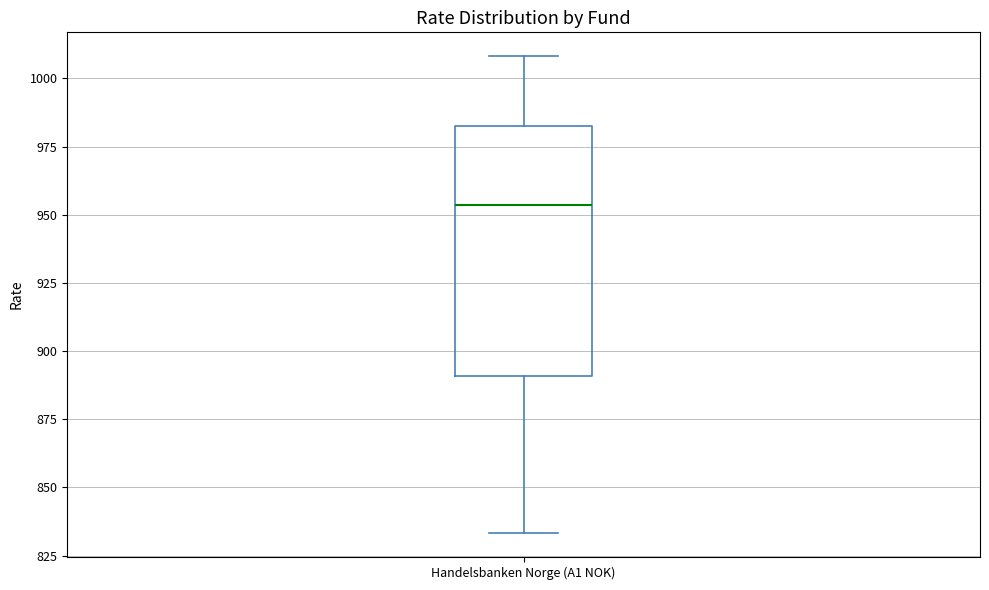

Transcribe this box plot: give where the median line is, the range the box spans, and where the two whiskers end, as read against the y-axis. The values are not printed on the chart, so give them approximately, as read against the axis.

median 955, box 890 to 980, whiskers 835 to 1010